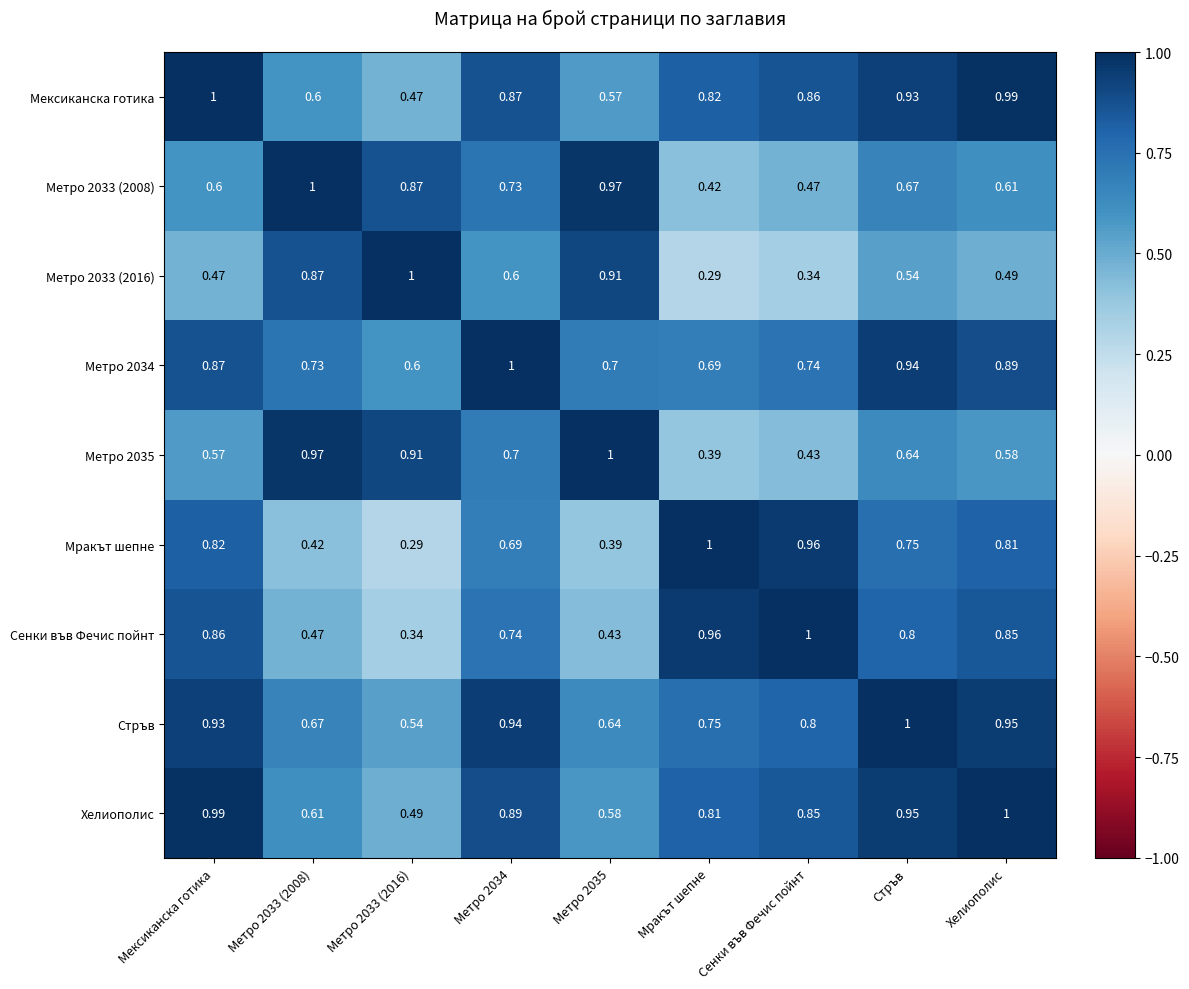

At how many categories does at least one series exceed 0?

9